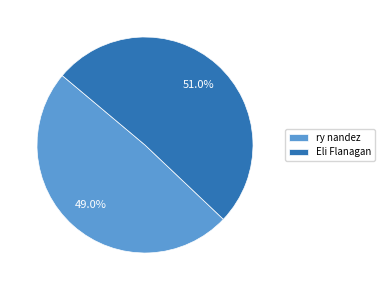

To the nearest percent, what is the combined percentage of Eli Flanagan and ry nandez?

100%